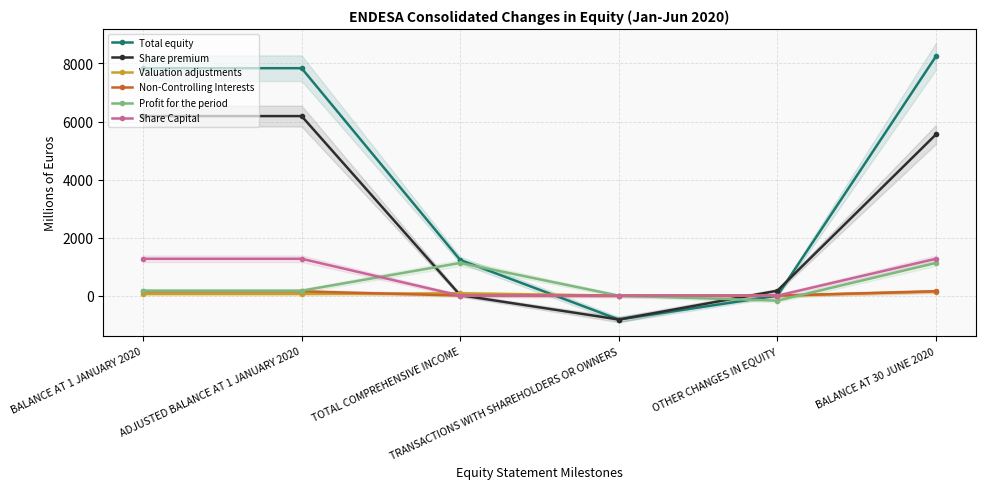

How many categories are shown in the chart?

6